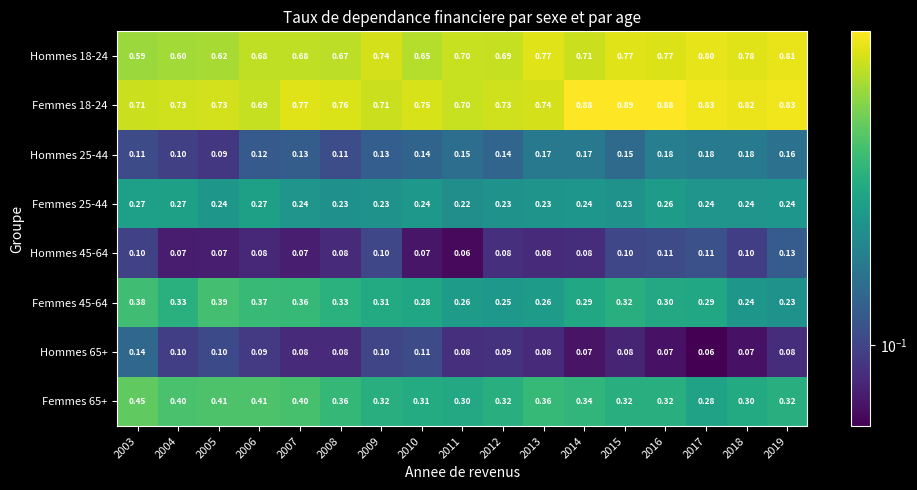

Which series changed the most between 2011 and 2013?

Hommes 18-24